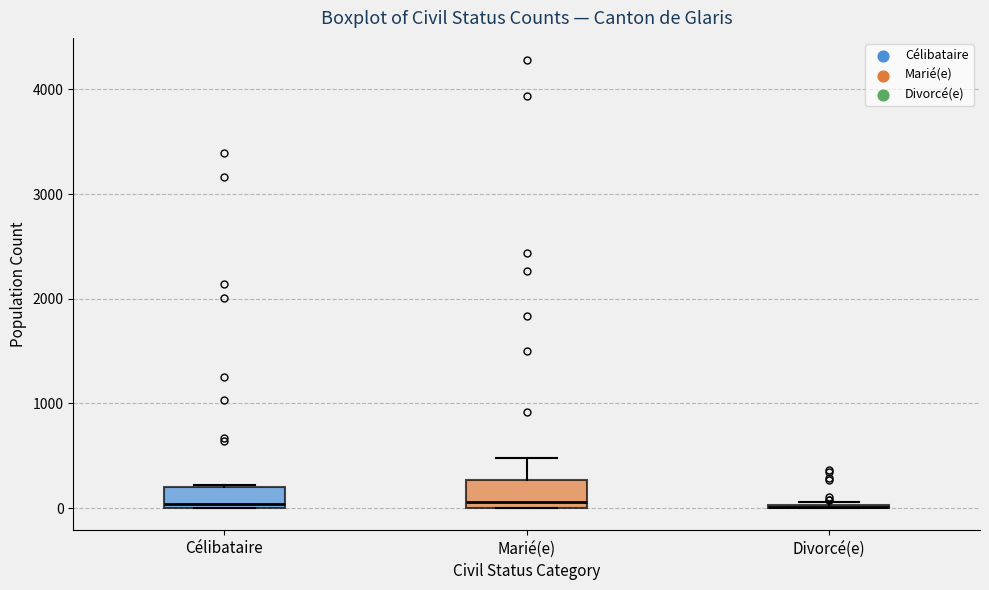

Reading left to right, read every box against the y-axis: the position of its median line, the range the box covers, and the ends of its whiskers. The values are not printed on the chart, so give them approximately, as read against the axis.

Célibataire: median 0 (just above the box's lower edge), box 0 to 200, whiskers 0 to 200
Marié(e): median 100, box 0 to 300, whiskers 0 to 500
Divorcé(e): box collapsed to a line at 0, whiskers 0 to 100